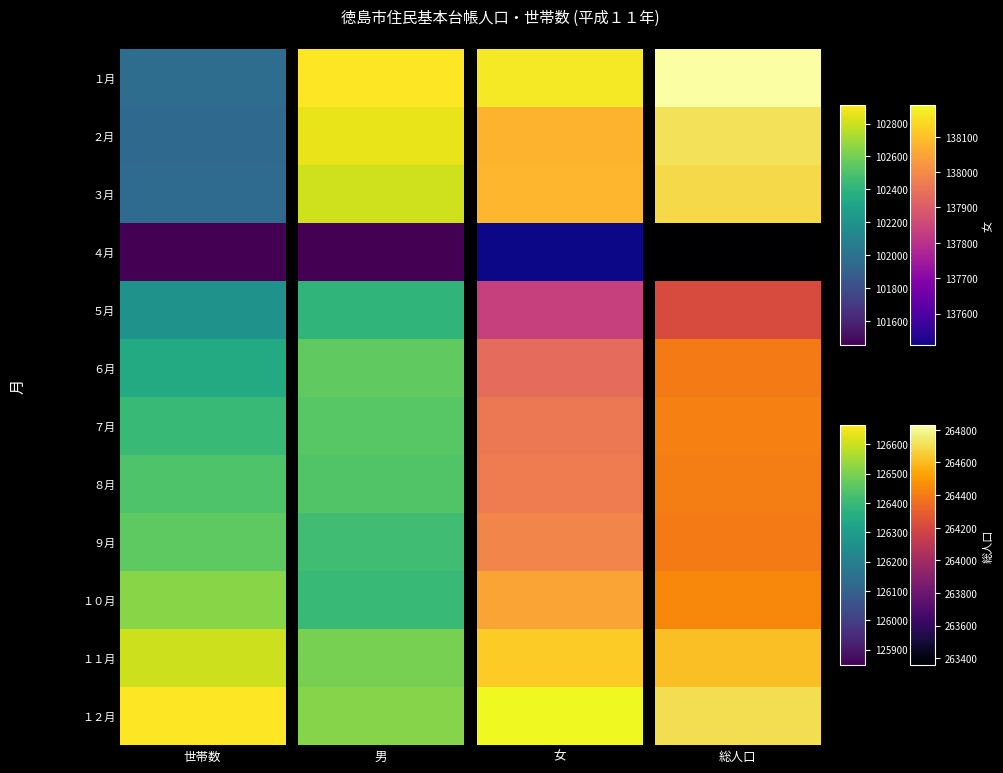

Reading left to right, extract all data points from this chart.

世帯数: 101975	101955	101963	101454	102203	102347	102435	102511	102551	102655	102803	102912
男: 126665	126639	126605	125847	126383	126466	126453	126444	126414	126398	126497	126517
女: 138163	138077	138081	137511	137836	137933	137962	137970	137989	138049	138117	138189
総人口: 264828	264716	264686	263358	264219	264399	264415	264414	264403	264447	264614	264706